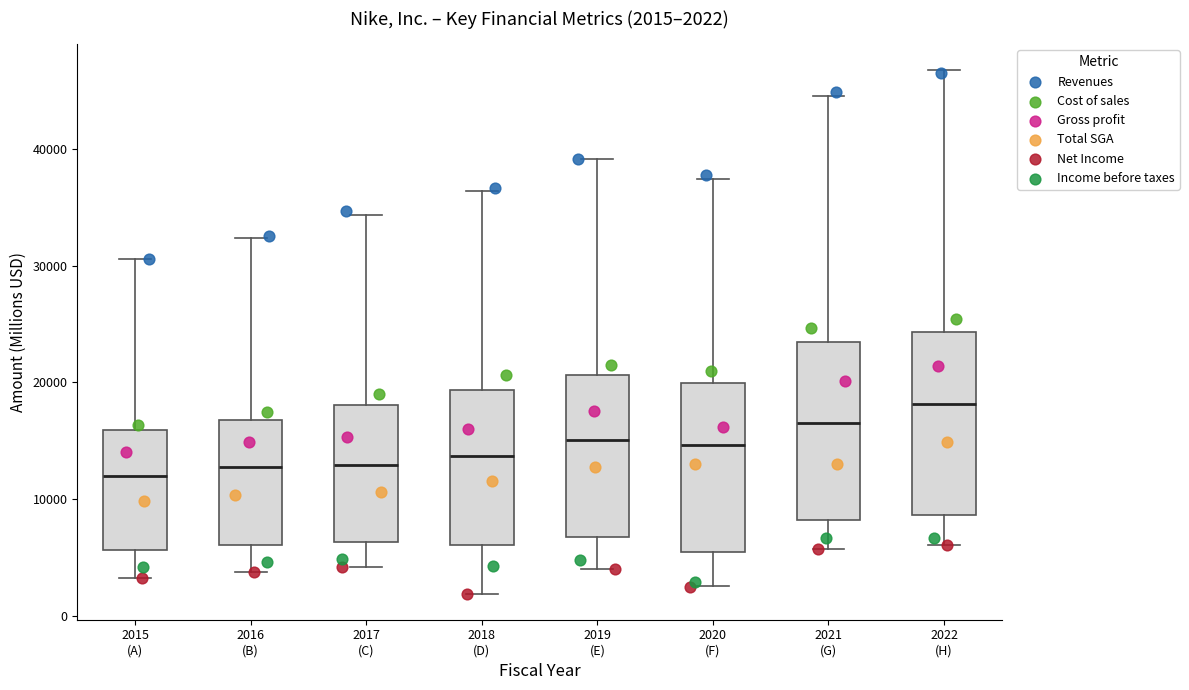

Which box's median line is the highest?

2022 (H)